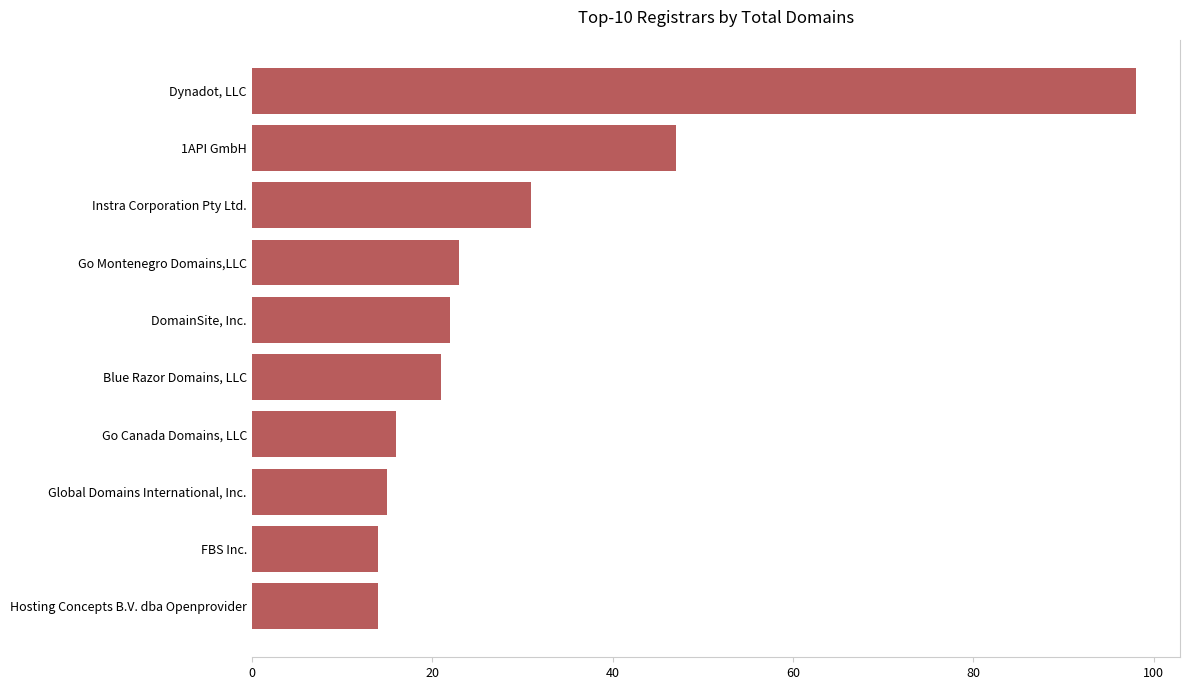

Is it true that the value at Dynadot, LLC is 98?

True